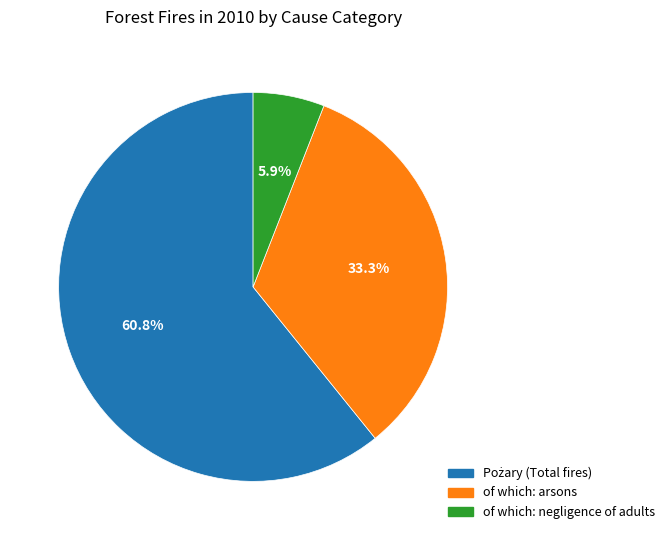

How much of the chart is everything except of which: negligence of adults?

94.1%